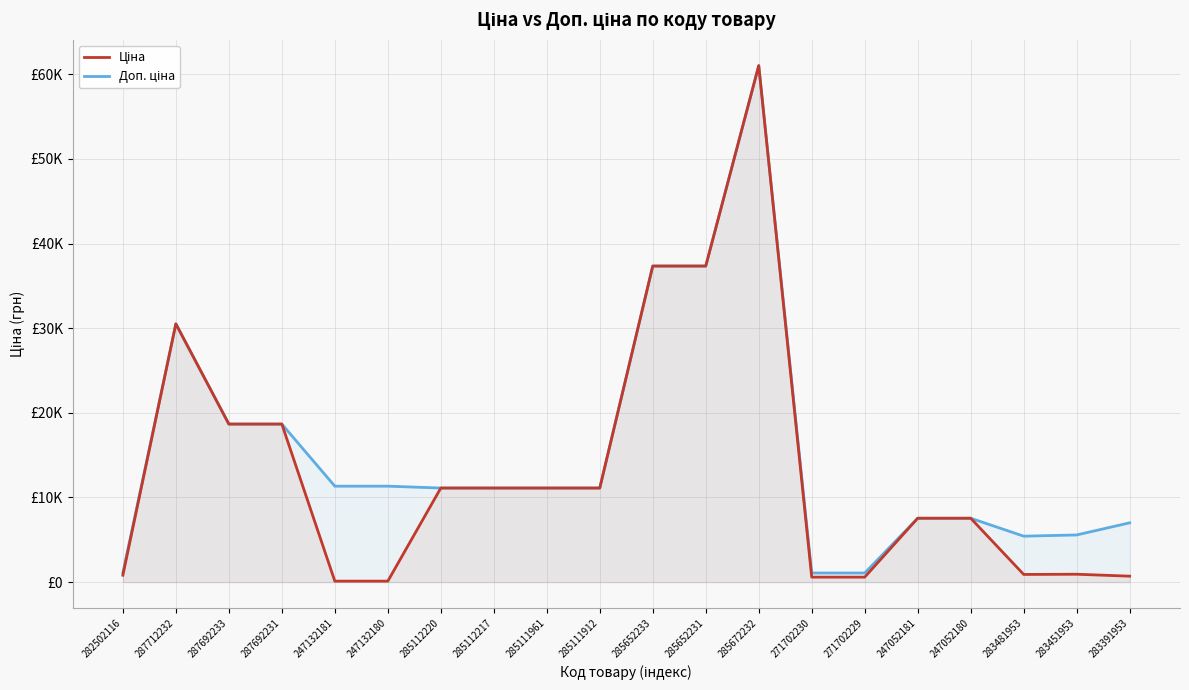

How many data points in Ціна are less than 11113?

10